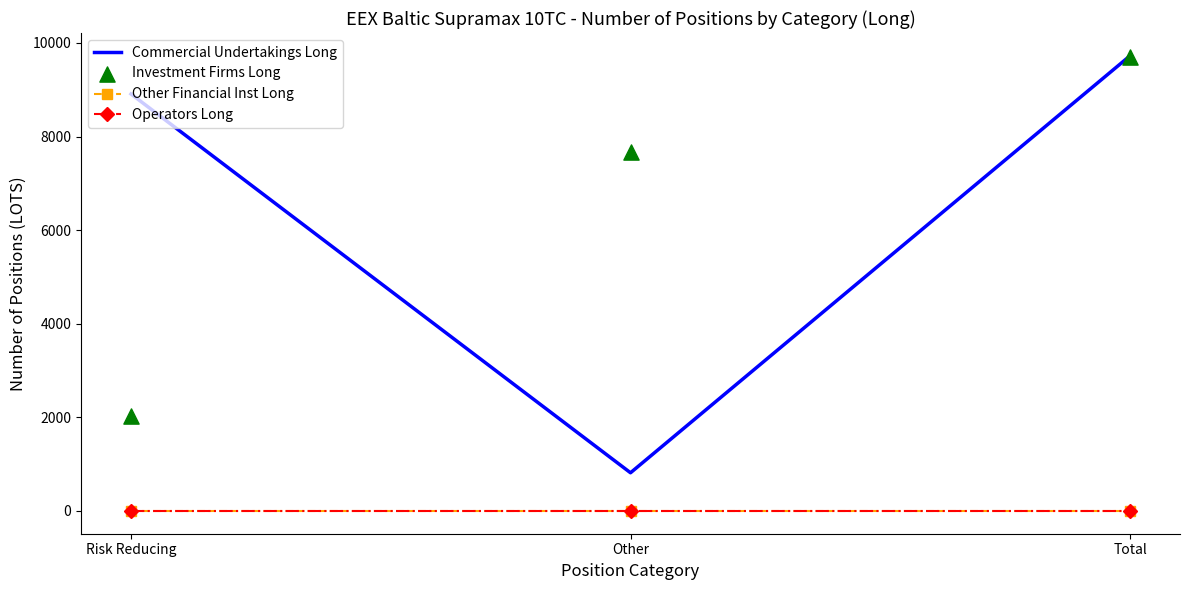

Is the value of Commercial Undertakings Long at Risk Reducing greater than the value of Other Financial Inst Long at Total?

Yes